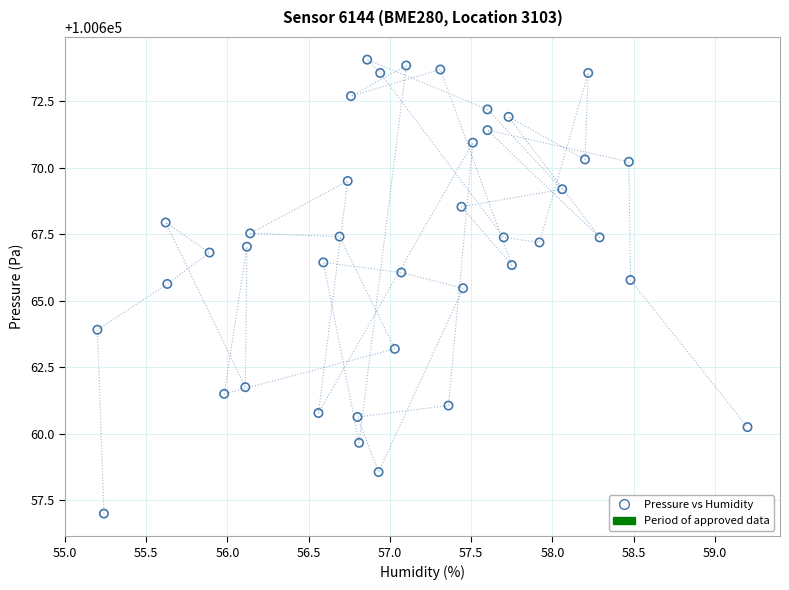

What is the range of X values (max minus min)?

4.0